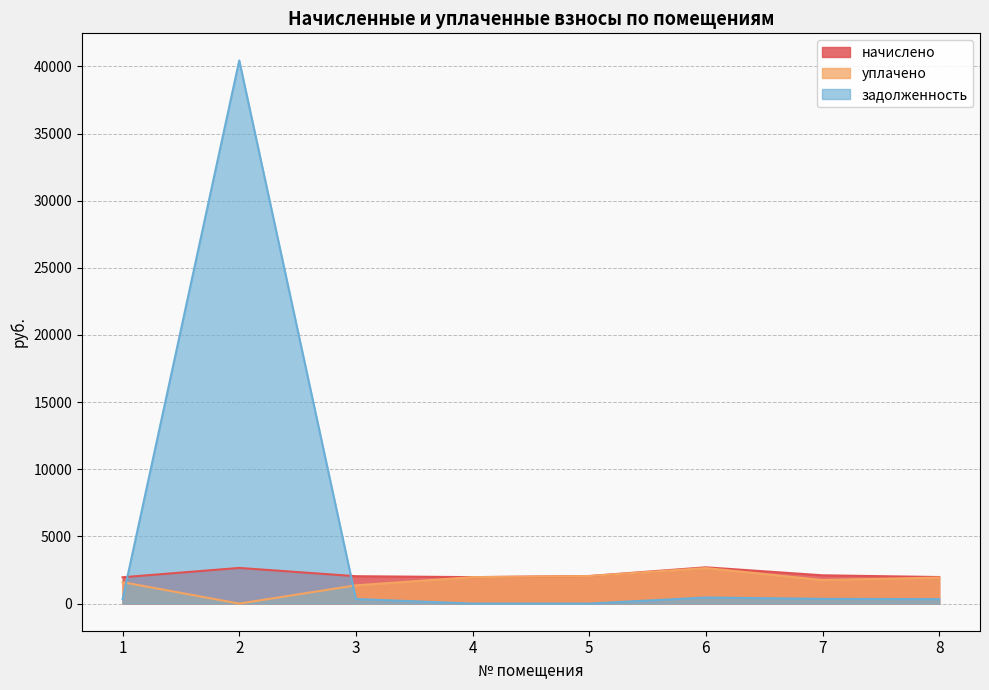

Which has a higher value, 2 or 4?

2